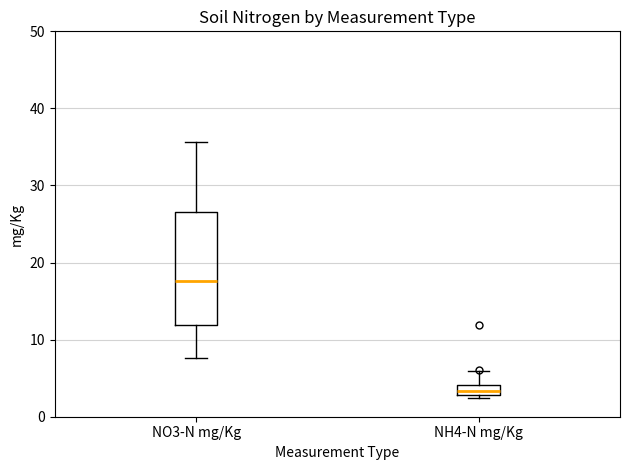

Comparing the boxes themselves (not the whiskers), which one is the tallest?

NO3-N mg/Kg